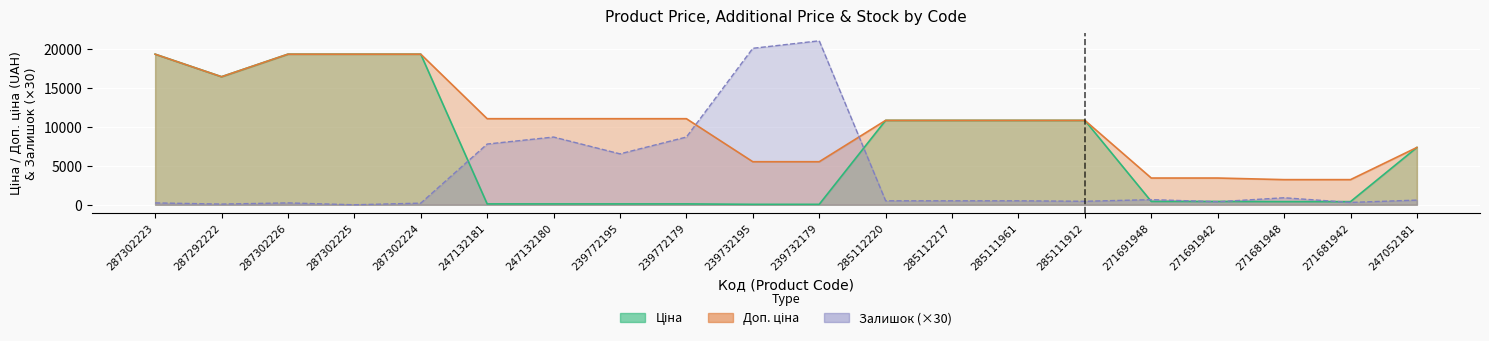

After their last crossing, which series has the higher values: Доп. ціна or Залишок?

Доп. ціна